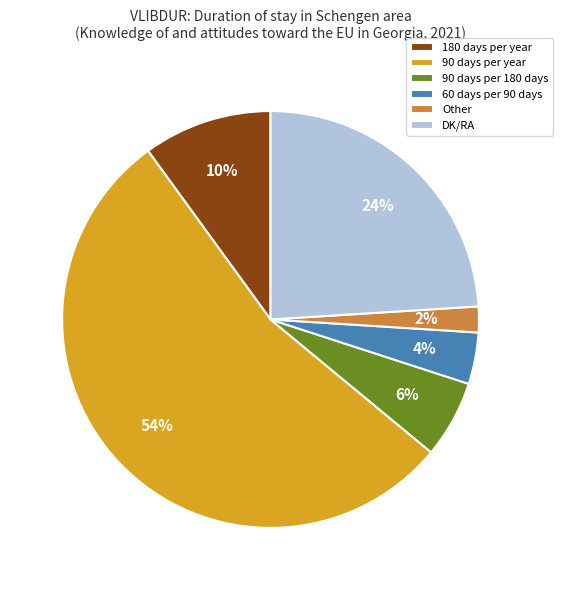

True or false: 60 days per 90 days accounts for 17% of the total.

False